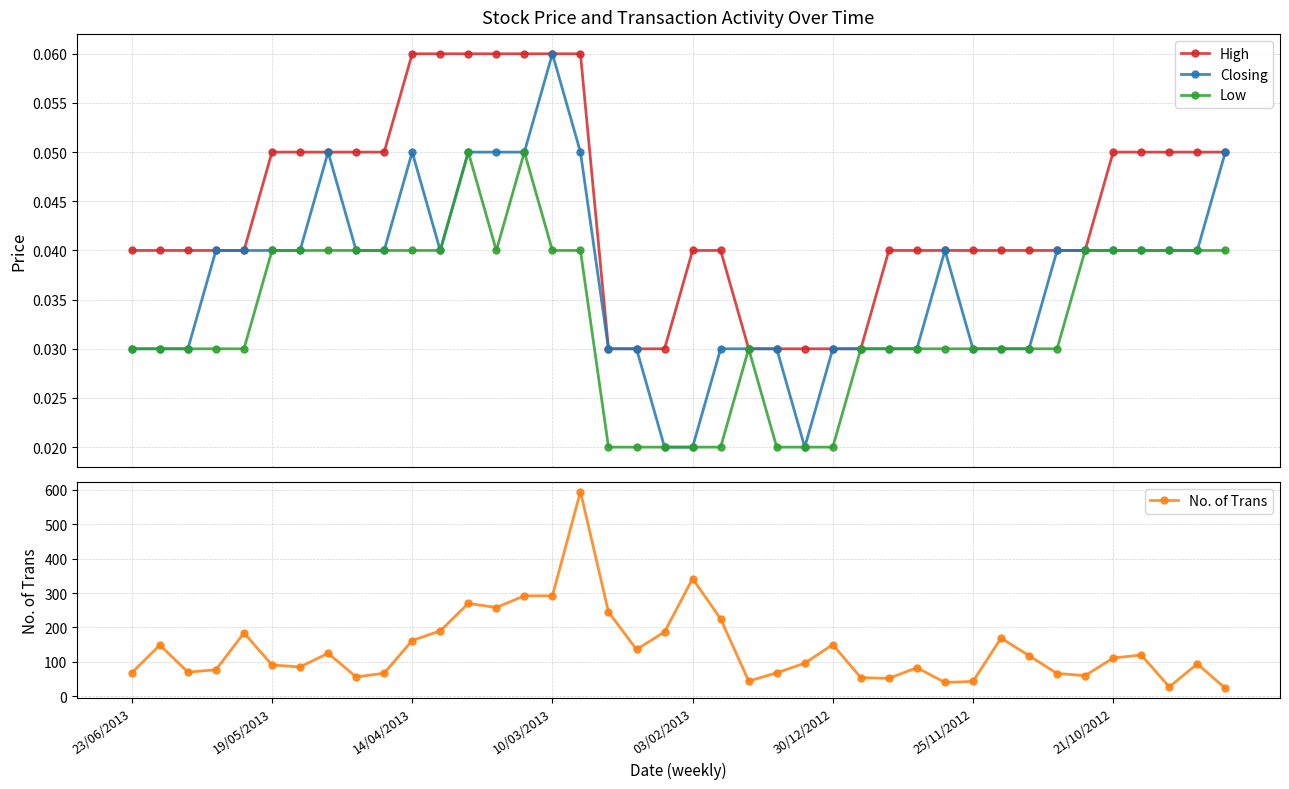

Which series has the largest total across all categories?

No. of Trans